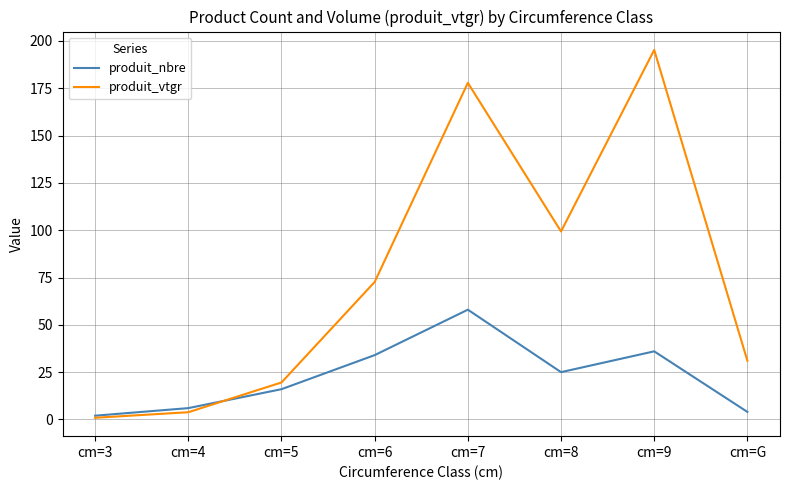

In produit_nbre, how many points are lower than both neighbors (excluding endpoints)?

1